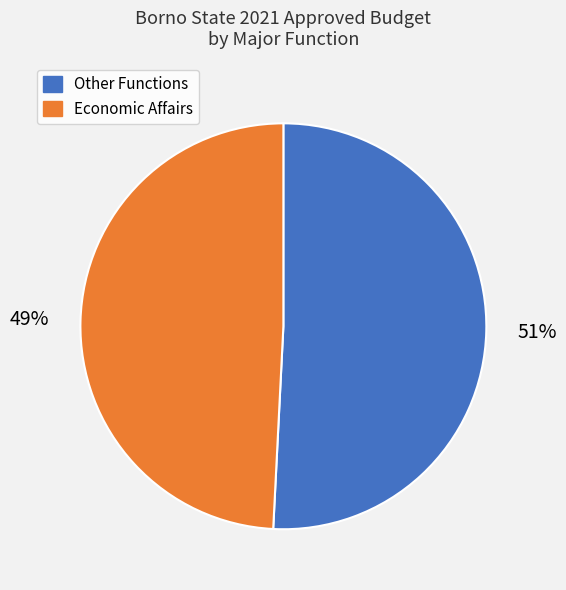

To the nearest percent, what is the difference between the largest and smallest slice percentages?

2%